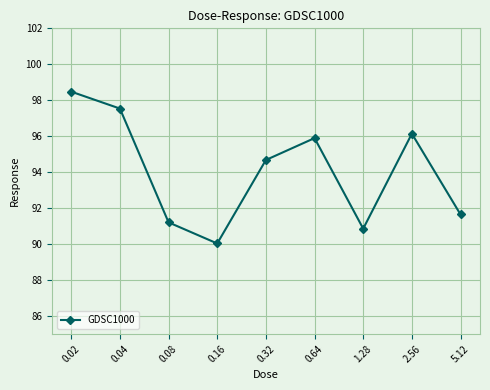

What is the average value?

94.1